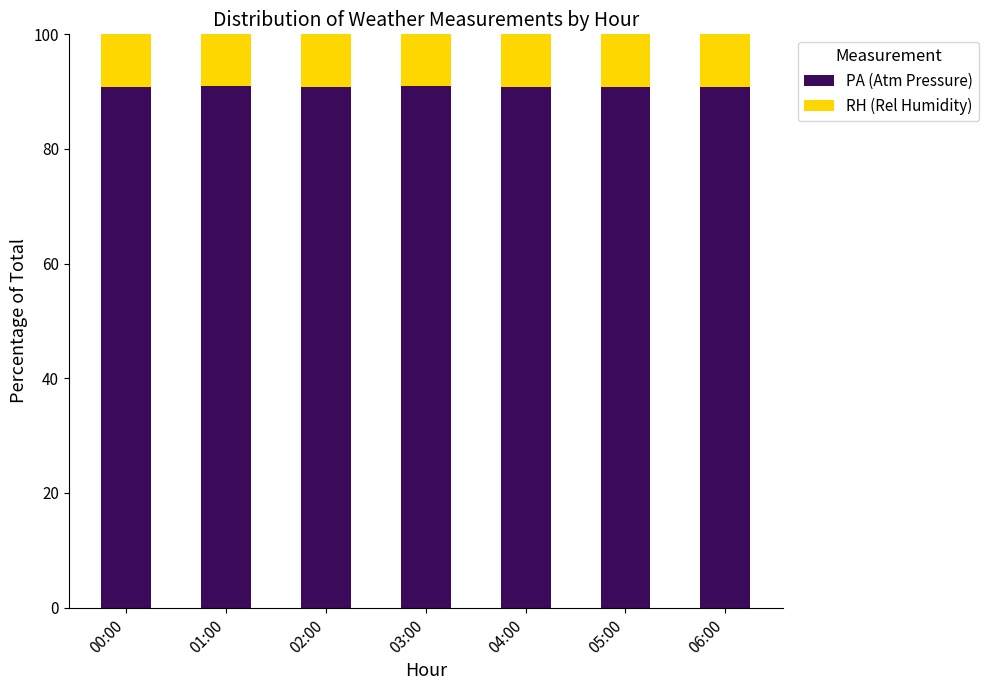

What is the total value across all series at 01:00?

100.0